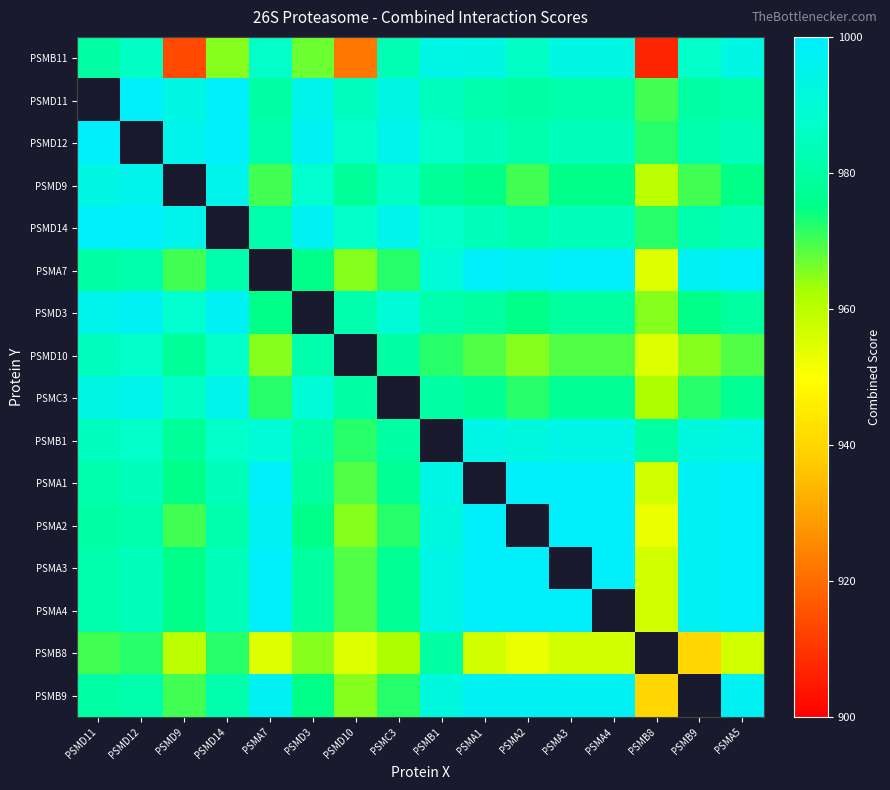

At which label is PSMB1 closest to 983?

PSMD3